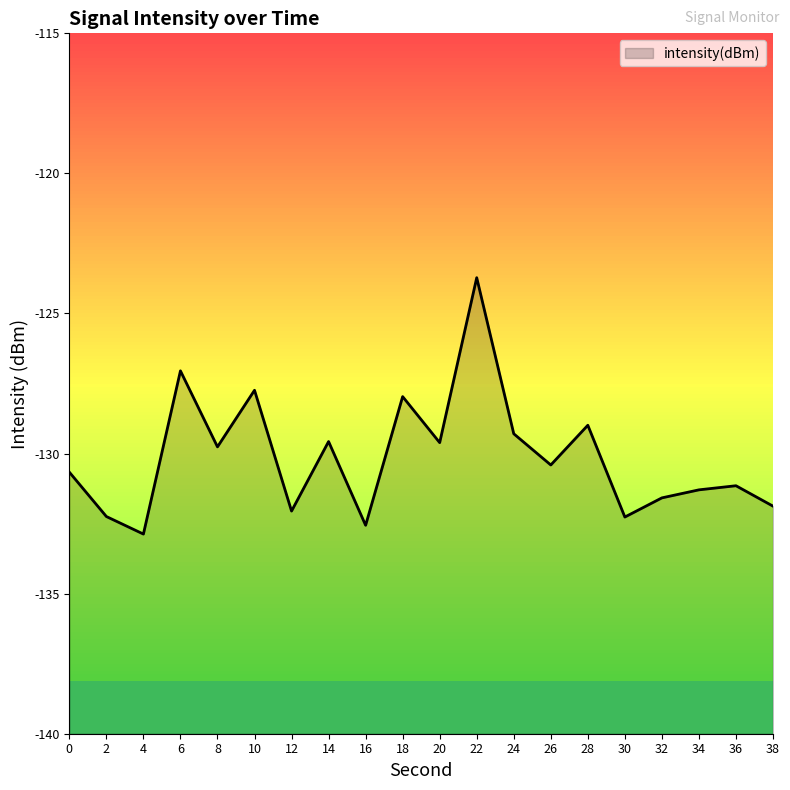

Does the chart display data point markers on the line(s)?

No